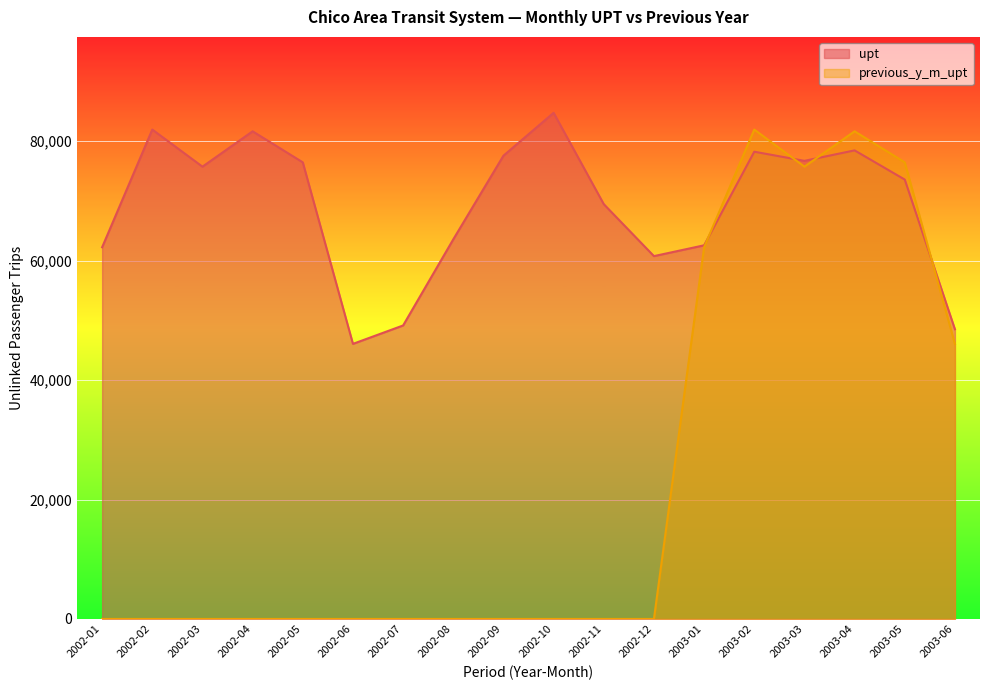

What position from the right is 2002-02?

17